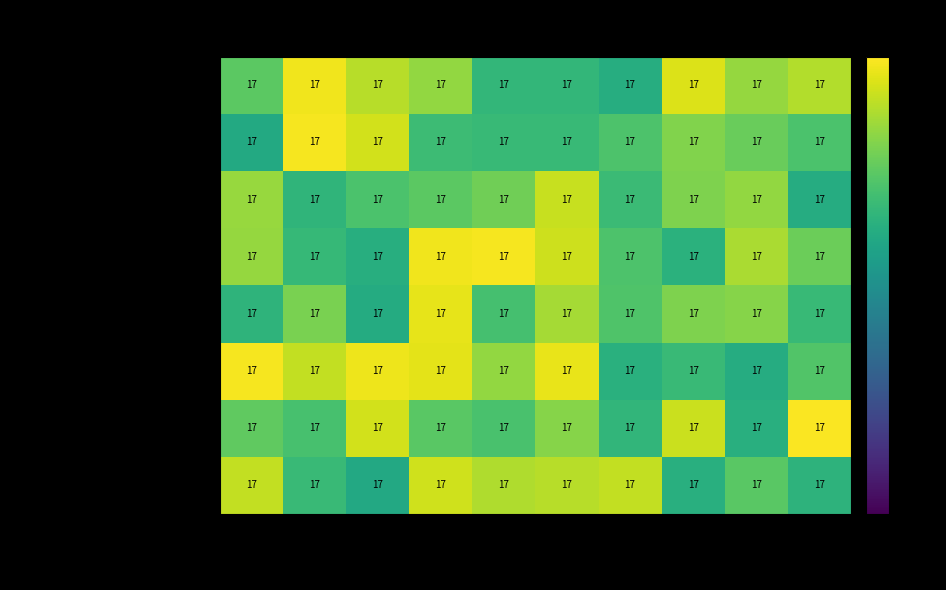

True or false: Nutrition has a value of 17.2 at HL11402.

False